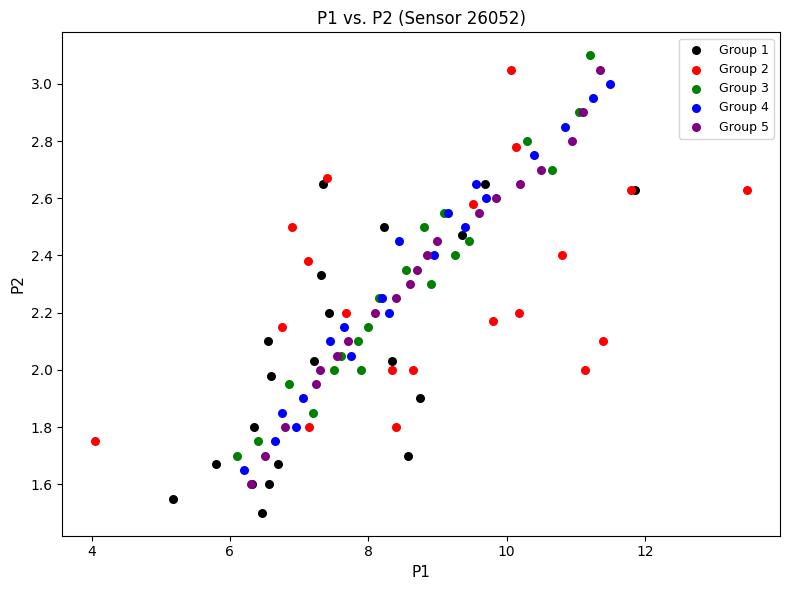

Which series reaches the minimum Y coordinate?

Group 1